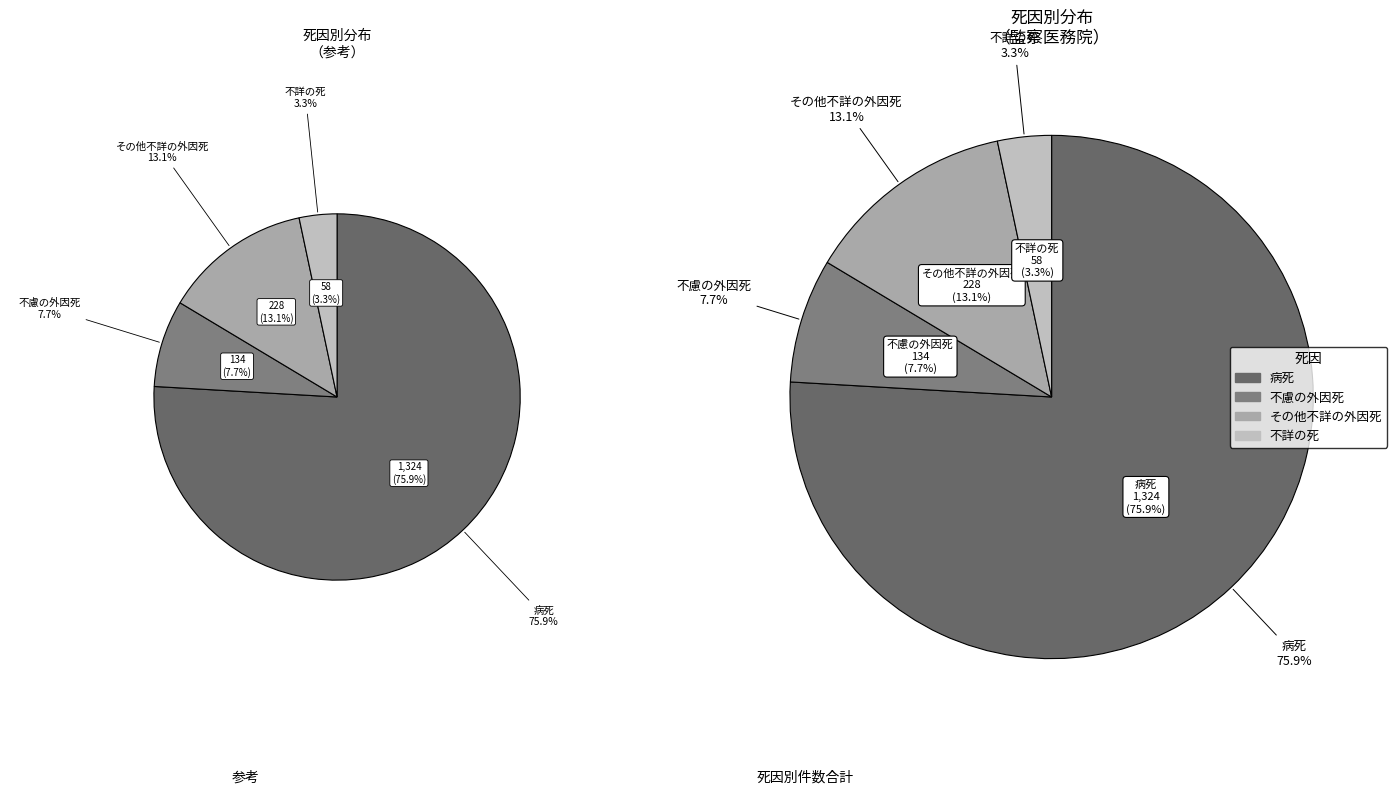

To the nearest percent, what percentage of the pie is 病死?

76%